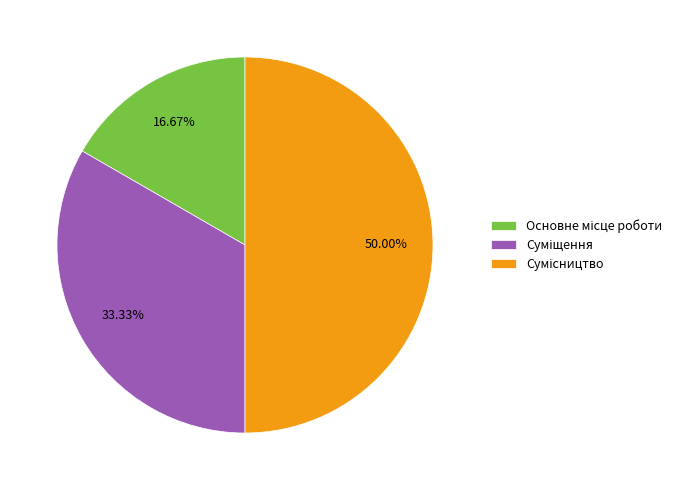

What is the largest slice in the pie chart?

Сумісництво